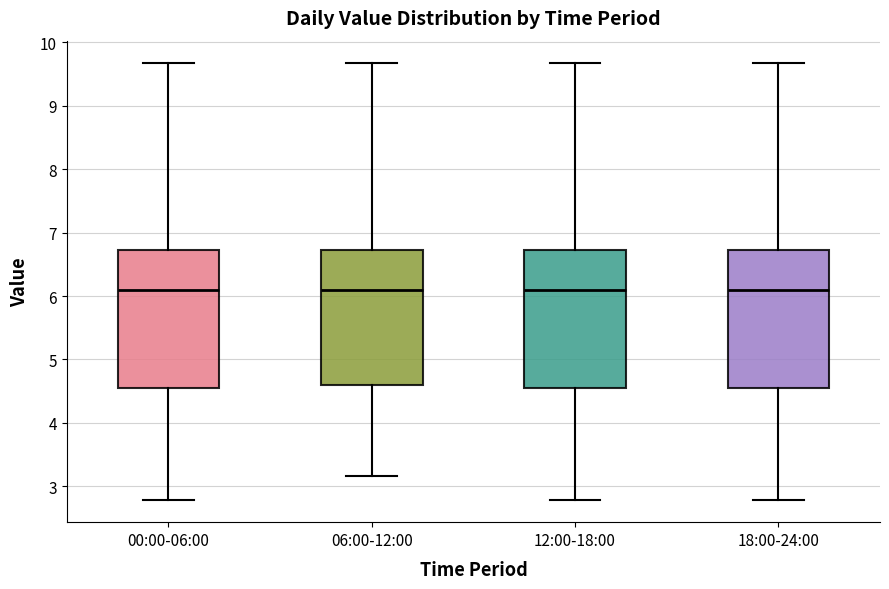

Where does the upper whisker of the box for 18:00-24:00 end on the y-axis? The values are not printed on the chart, so give them approximately, as read against the axis.

9.7